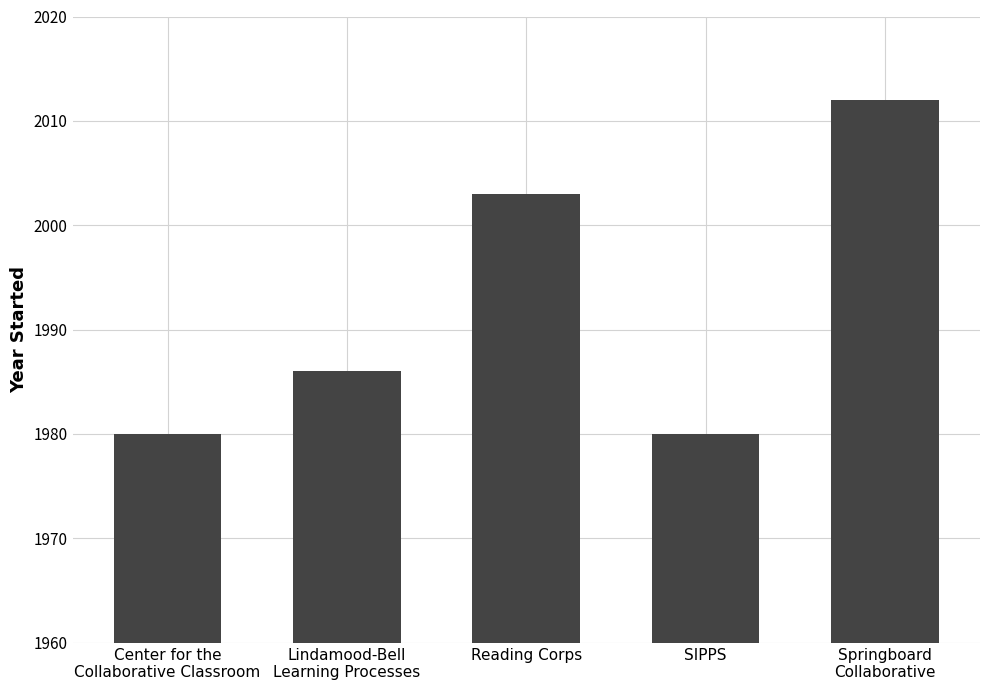

Reading right to left, what are all the values shown in this chart?

2012	1980	2003	1986	1980